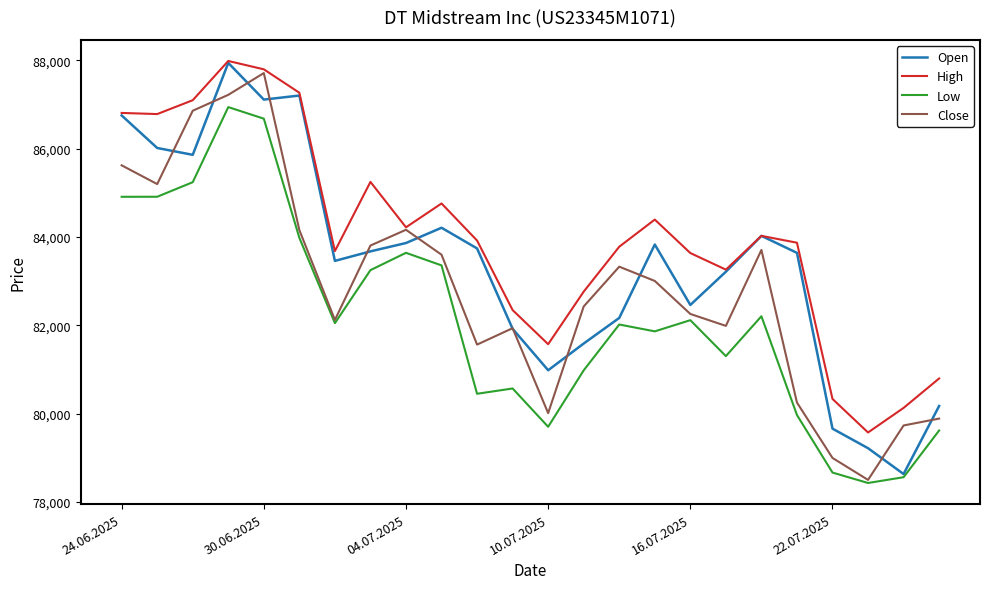

What is the maximum value shown in the chart?

87988